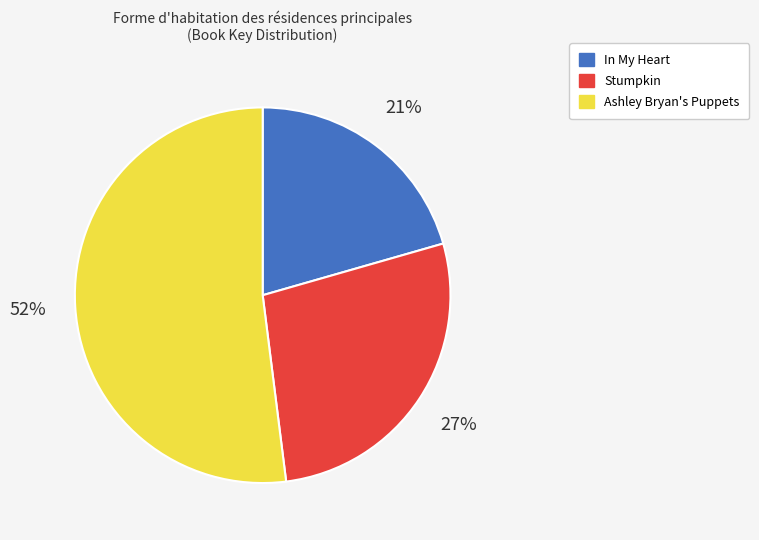

To the nearest percent, what percentage of the pie is Ashley Bryan's Puppets?

52%